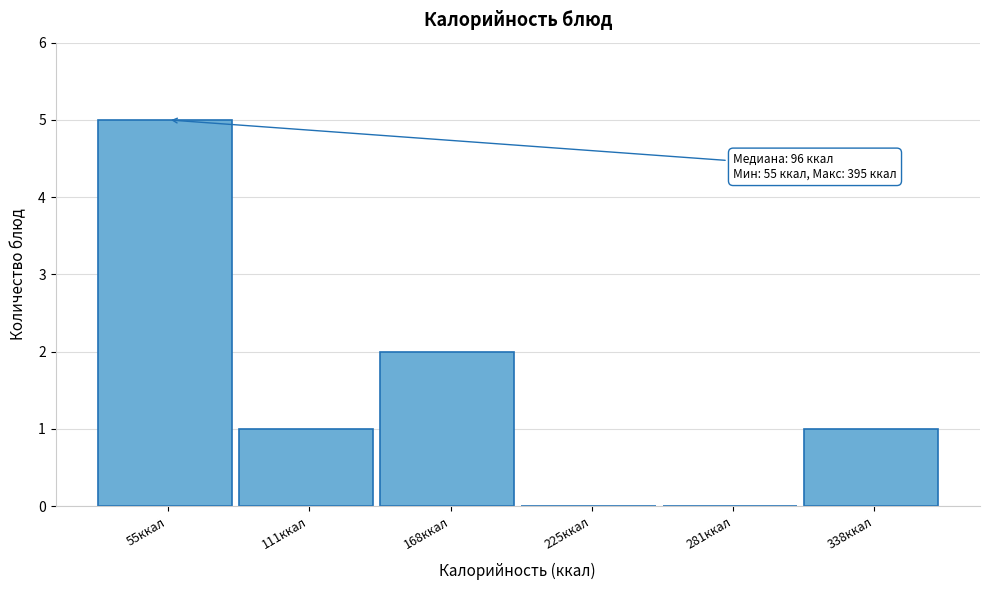

Reading right to left, extract all data points from this chart.

338ккал=1	281ккал=0	225ккал=0	168ккал=2	111ккал=1	55ккал=5